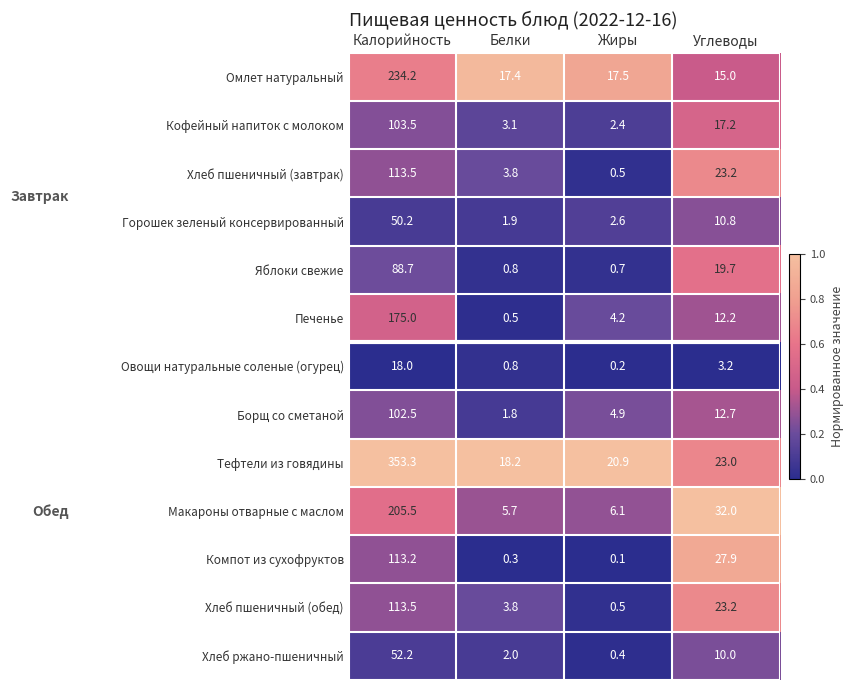

What is the sum of all Хлеб пшеничный (завтрак) values?

141.0